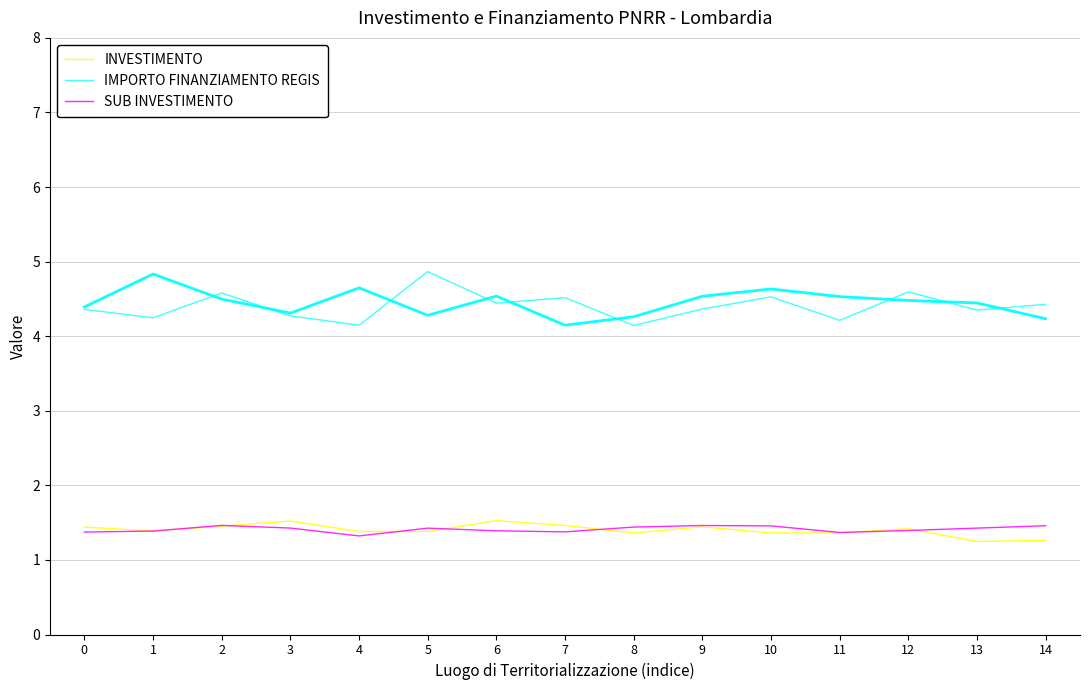

In IMPORTO FINANZIAMENTO REGIS, how many points are higher than both neighbors (excluding endpoints)?

5